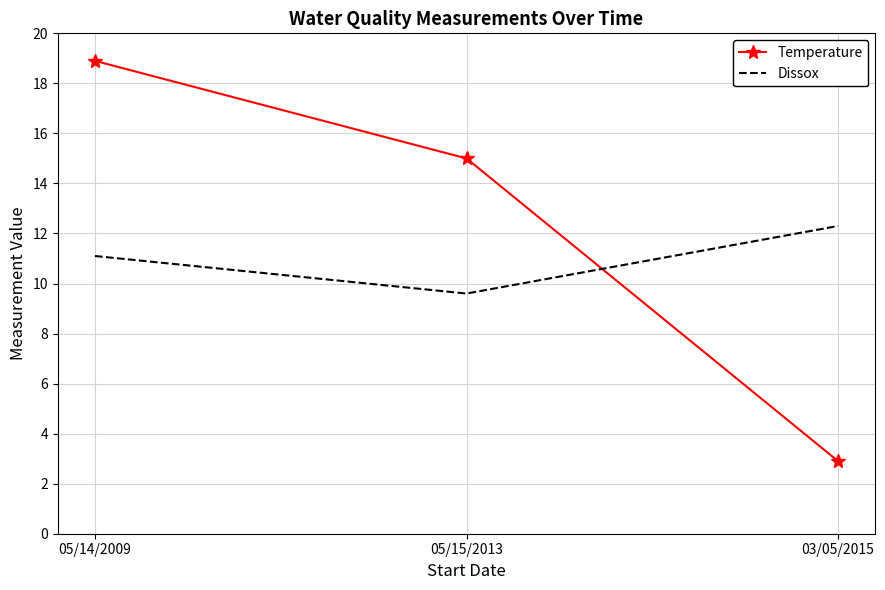

What position from the right is 05/14/2009?

3